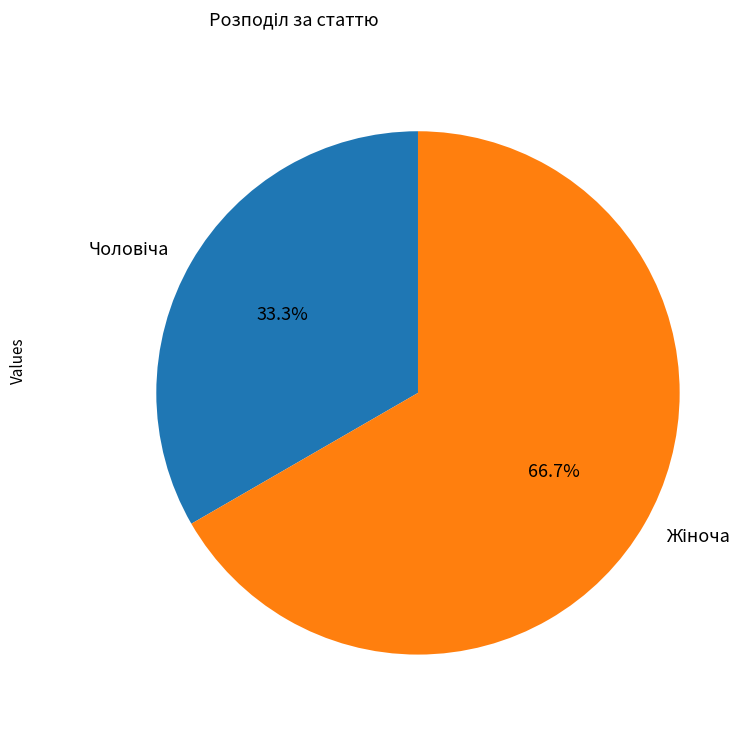

How many segments does this pie chart have?

2